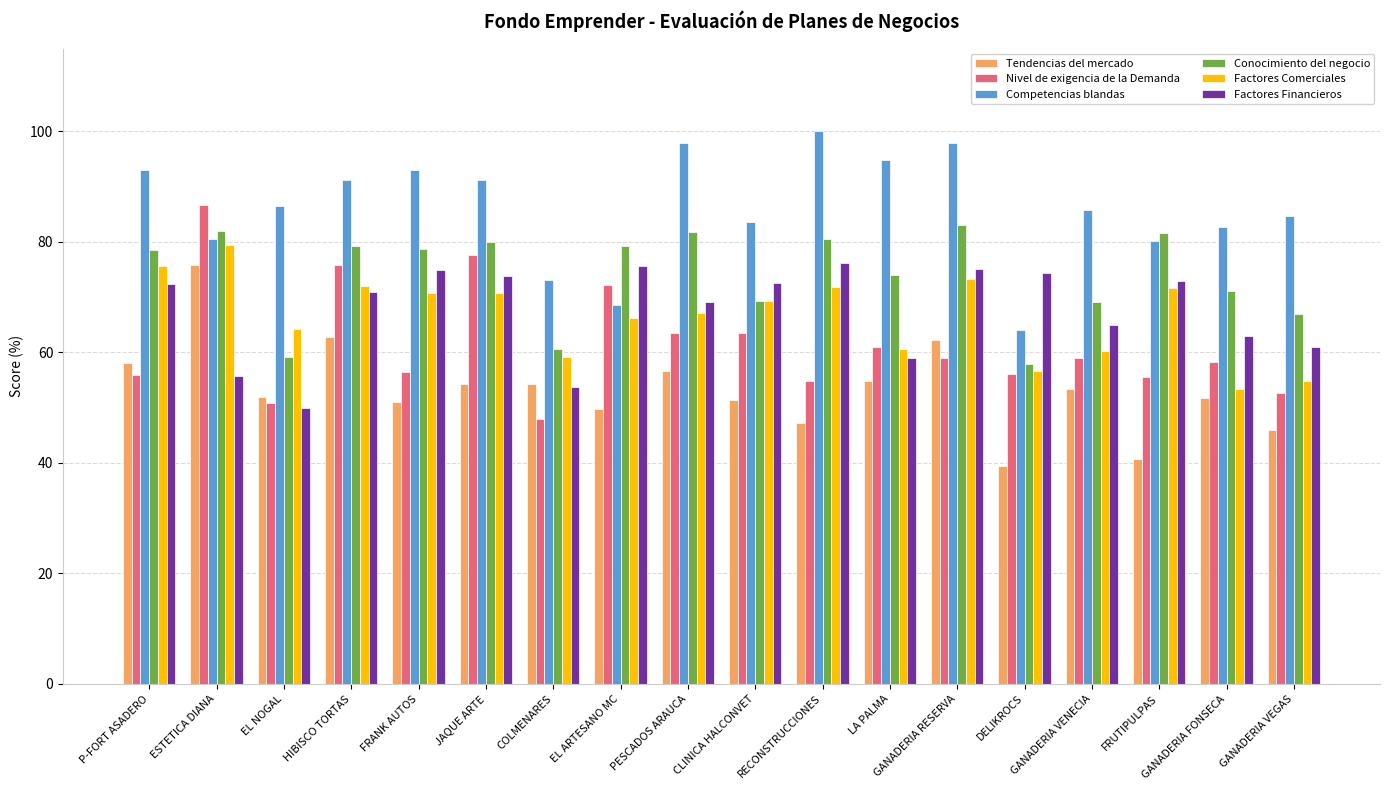

What is the average value of the Competencias blandas series?

86.0